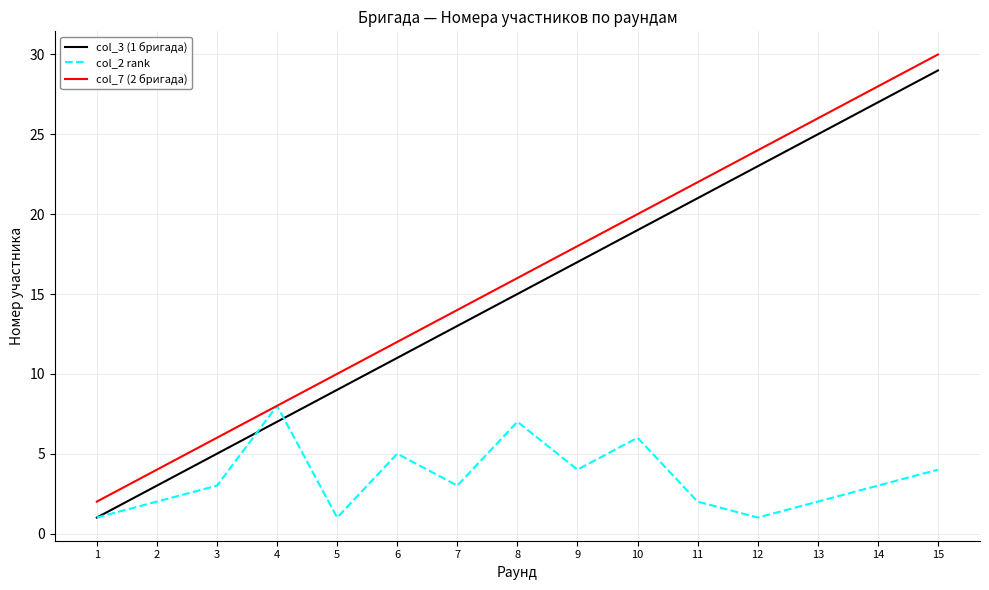

What is the sum of all col_2 rank values?

52